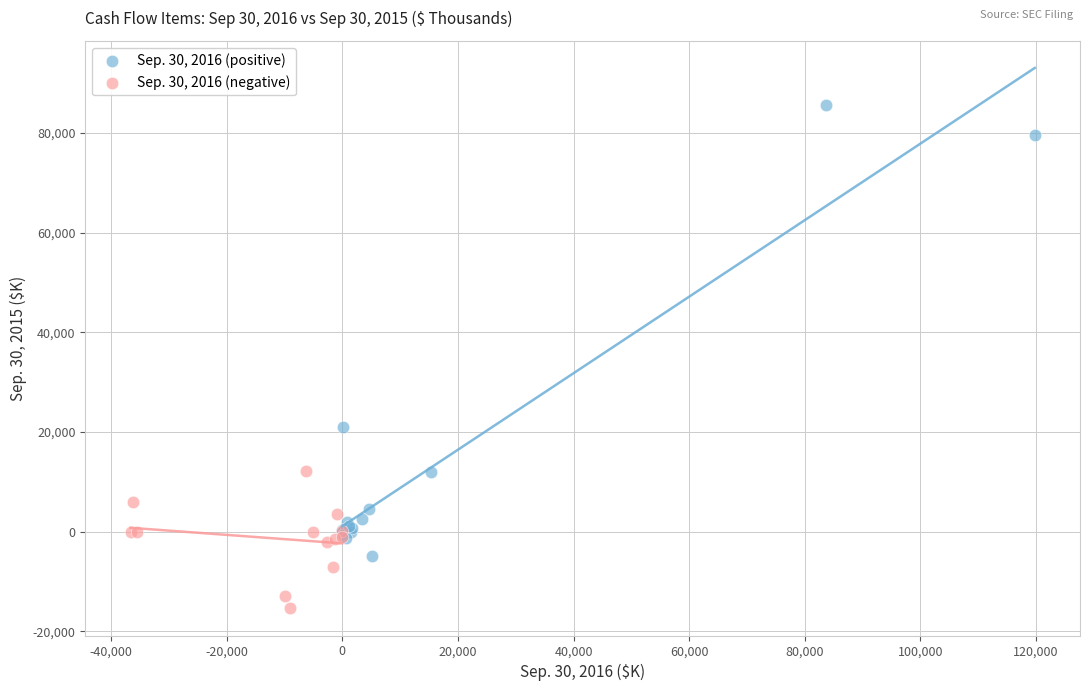

Which series contains the lowest Y value?

Sep. 30, 2016 (negative)